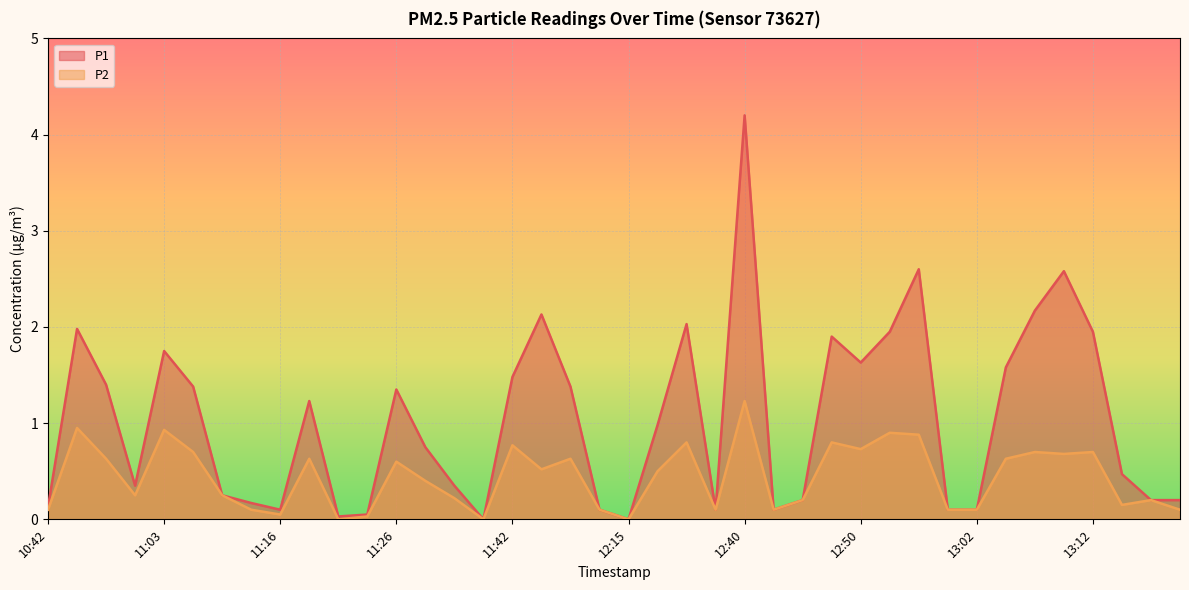

True or false: P1 and P2 intersect in this chart.

False